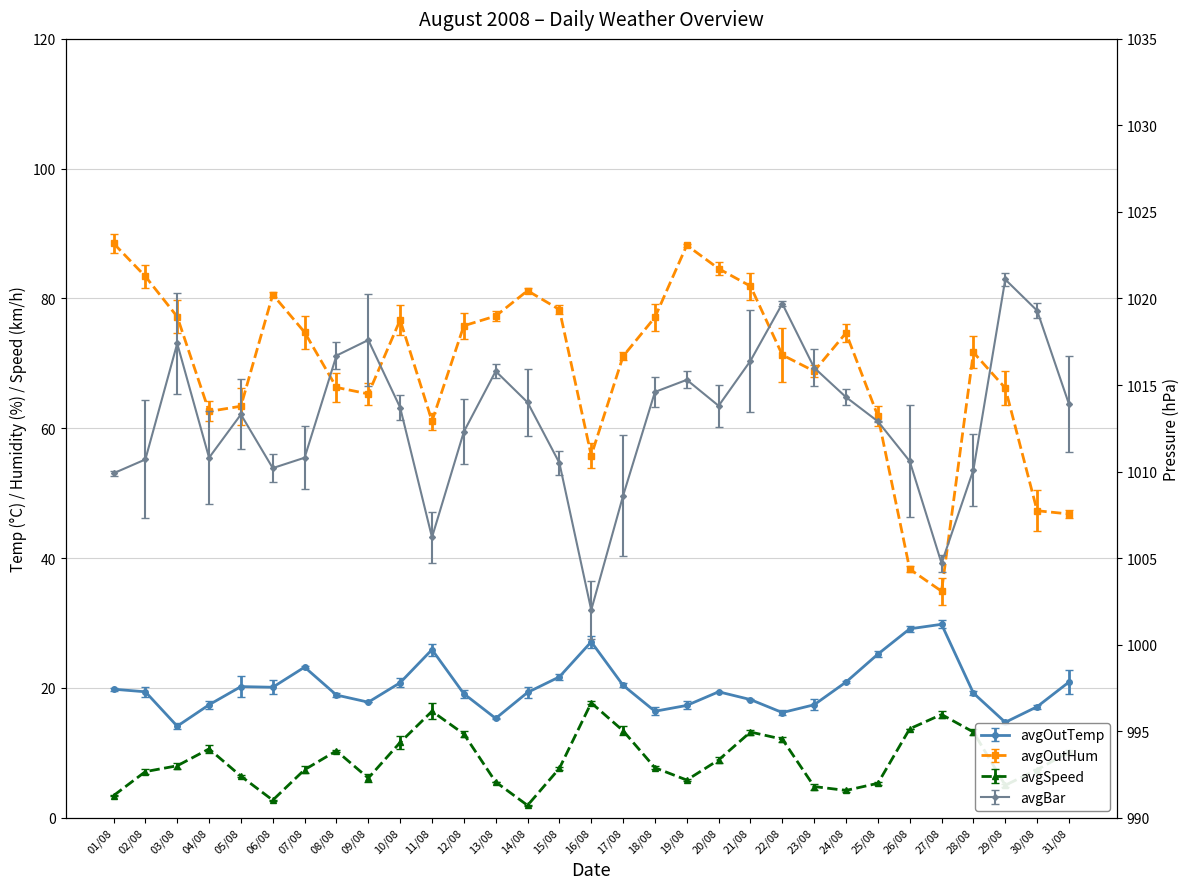

What is the total value across all series at 29/08?

1107.0